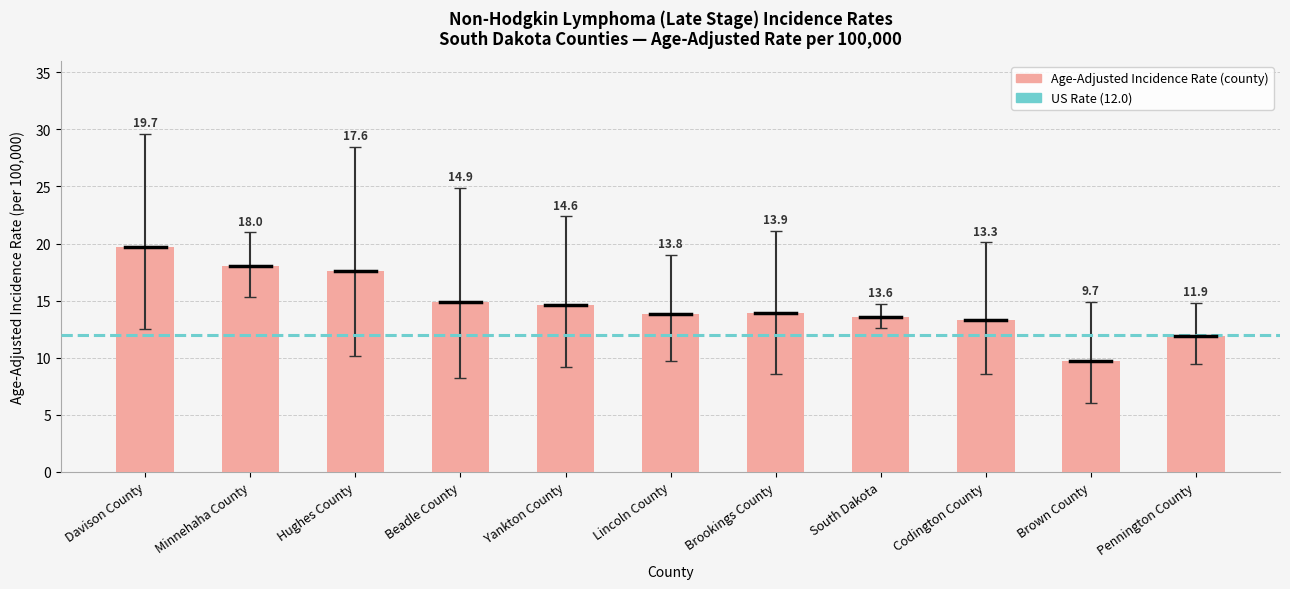

Which label corresponds to the largest value in the chart?

Davison County